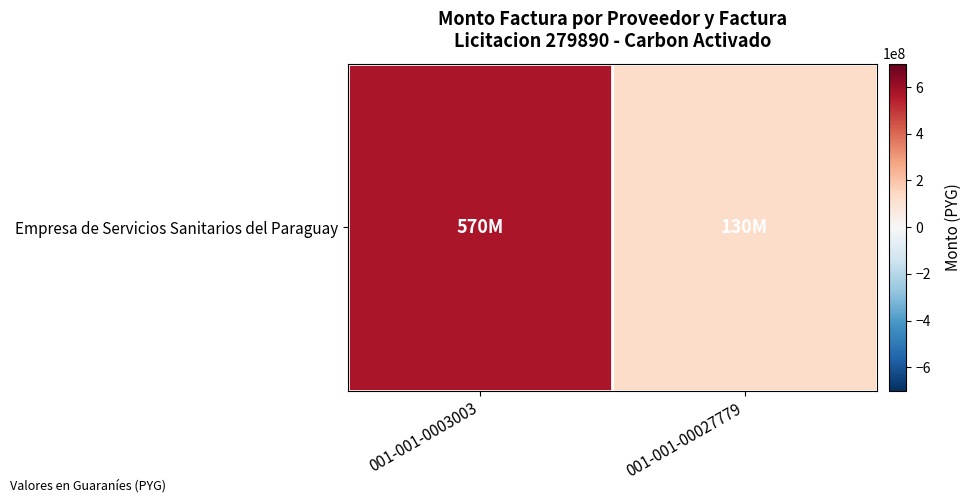

Which category has the highest value across all series?

001-001-0003003